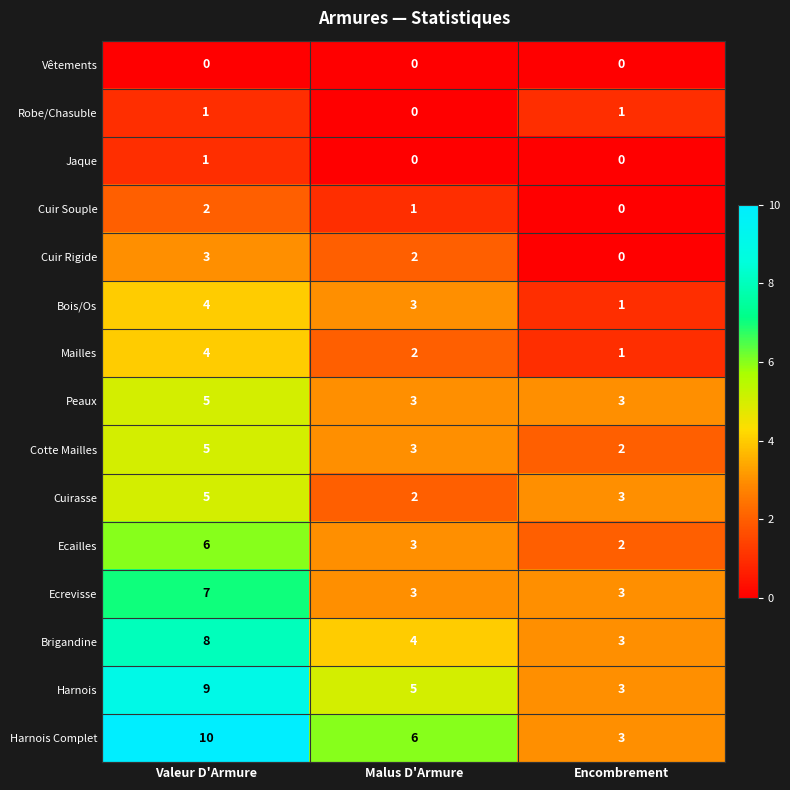

At how many categories does at least one series exceed 0?

3